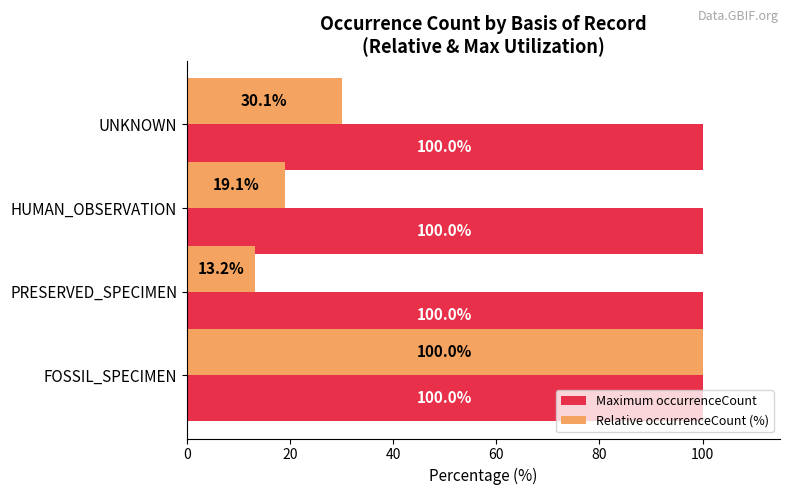

Rank the series by their average value, from lowest to highest.

Relative occurrenceCount (%), Maximum occurrenceCount